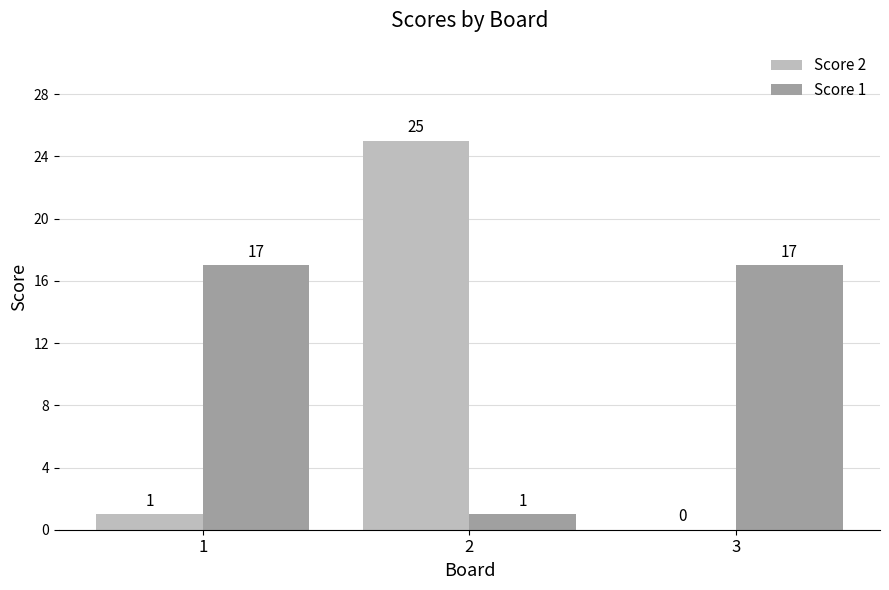

What is the difference between the Score 1 values at 2 and 1?

16